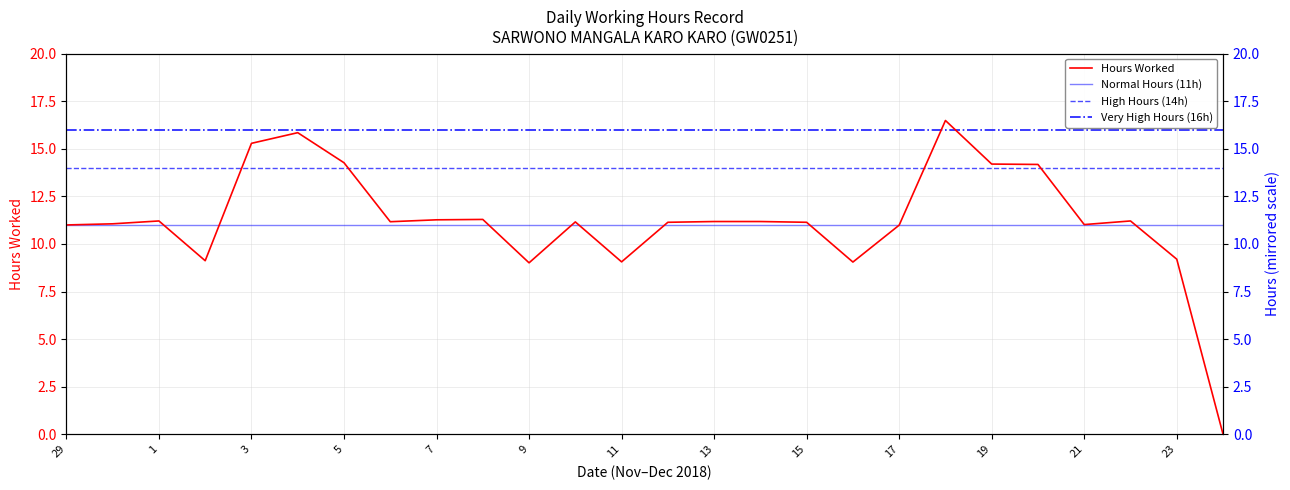

Which label corresponds to the largest value in the chart?

18